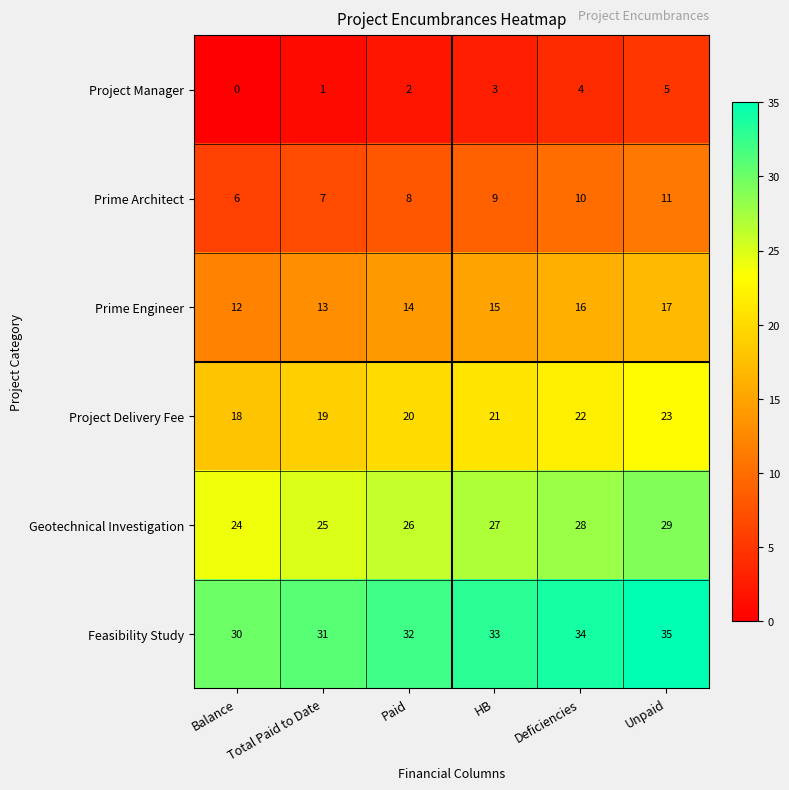

What is the sum of all Project Manager values?

15